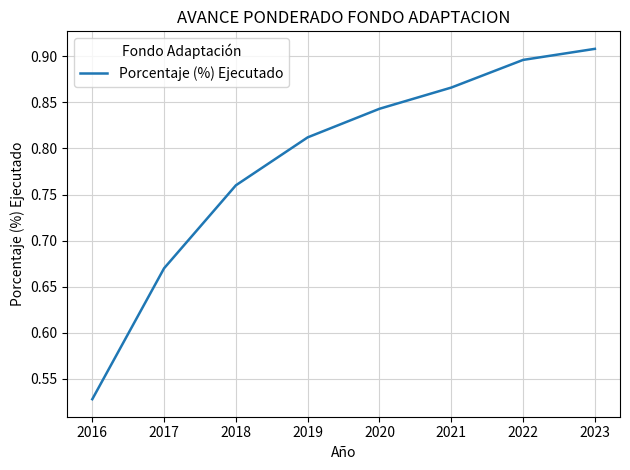

Between 2021 and 2016, which is larger?

2021